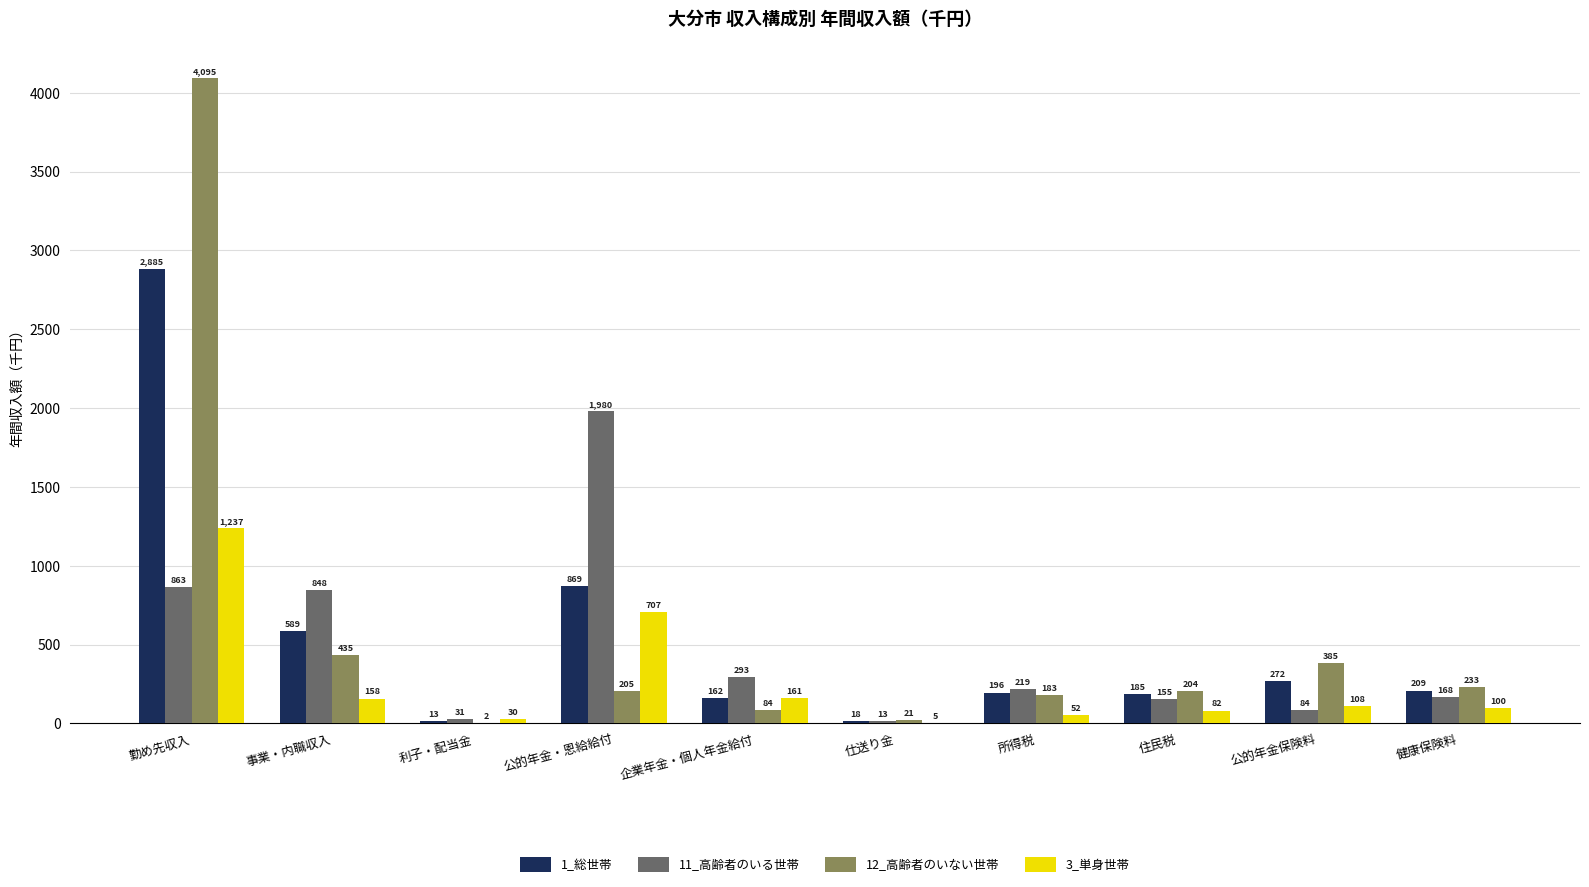

What is the sum of the 11_高齢者のいる世帯 values at 事業・内職収入 and 健康保険料?

1016